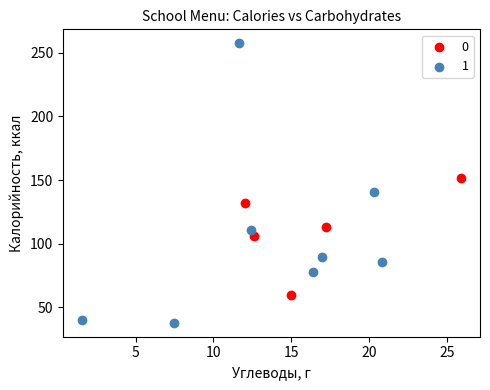

Which series contains the highest Y value?

1